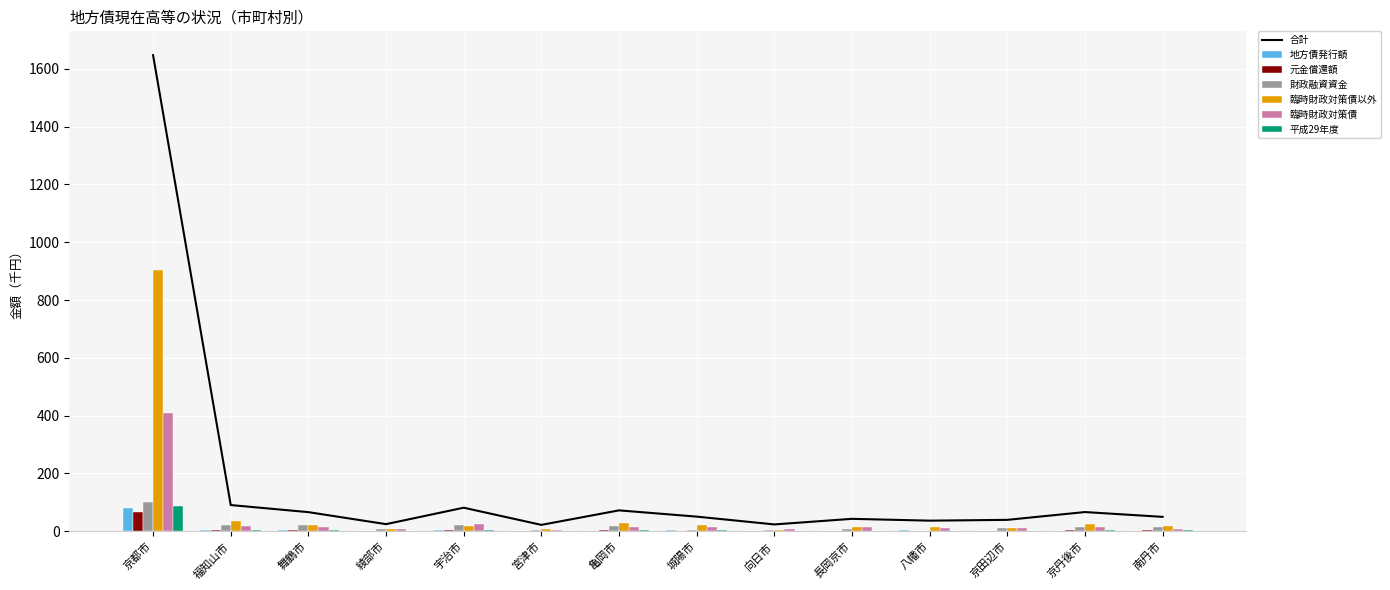

Which series has the widest spread of values?

臨時財政対策債以外